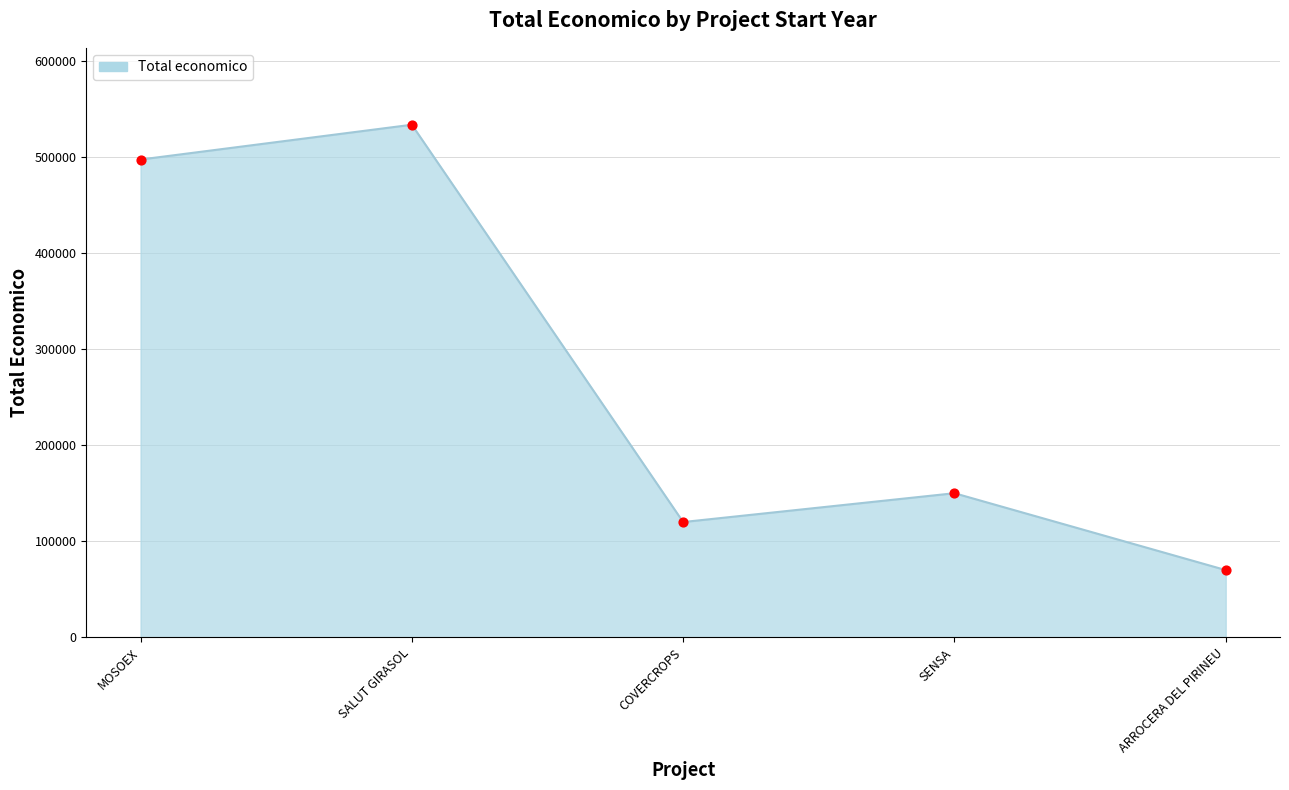

Which has a higher value, COVERCROPS or SALUT GIRASOL?

SALUT GIRASOL